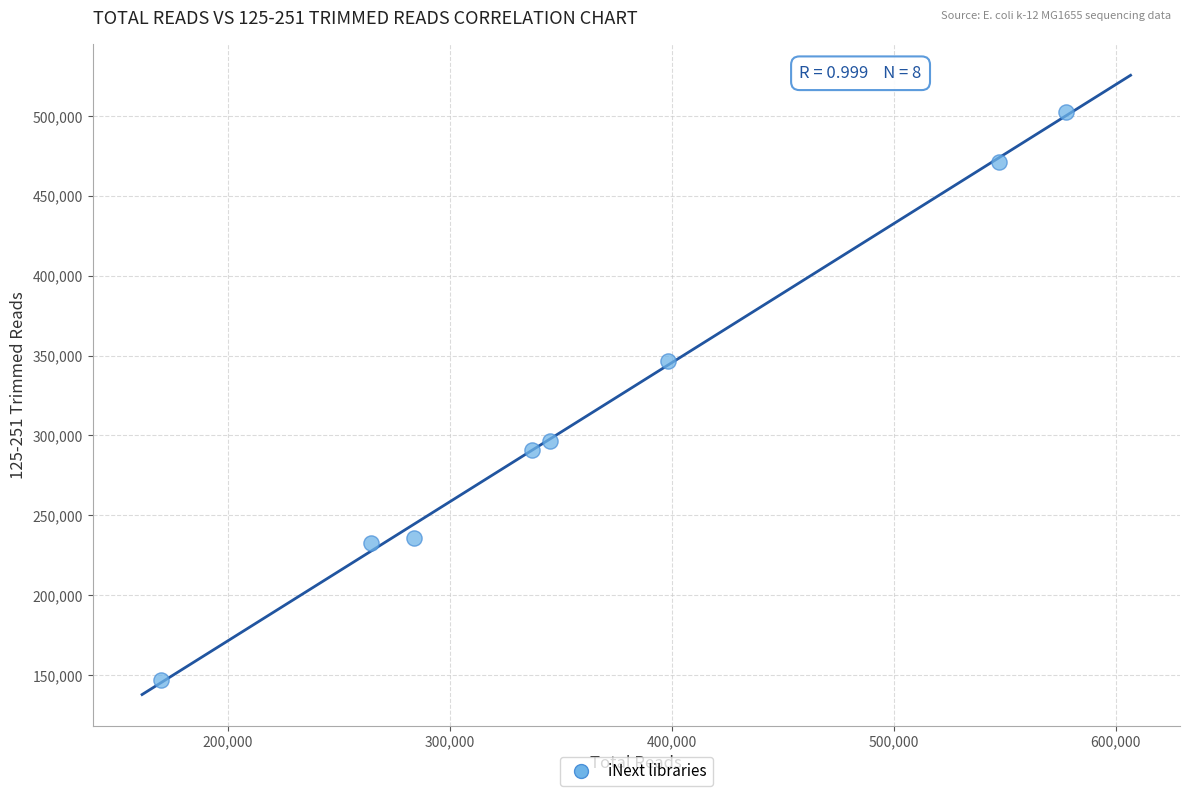

What is the range of X values (max minus min)?

407996